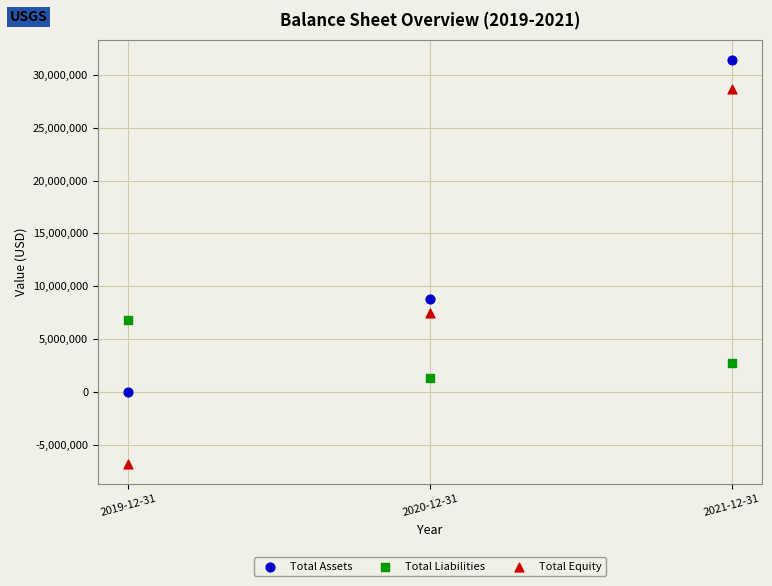

Across all data points, what is the average Y value?

8926418